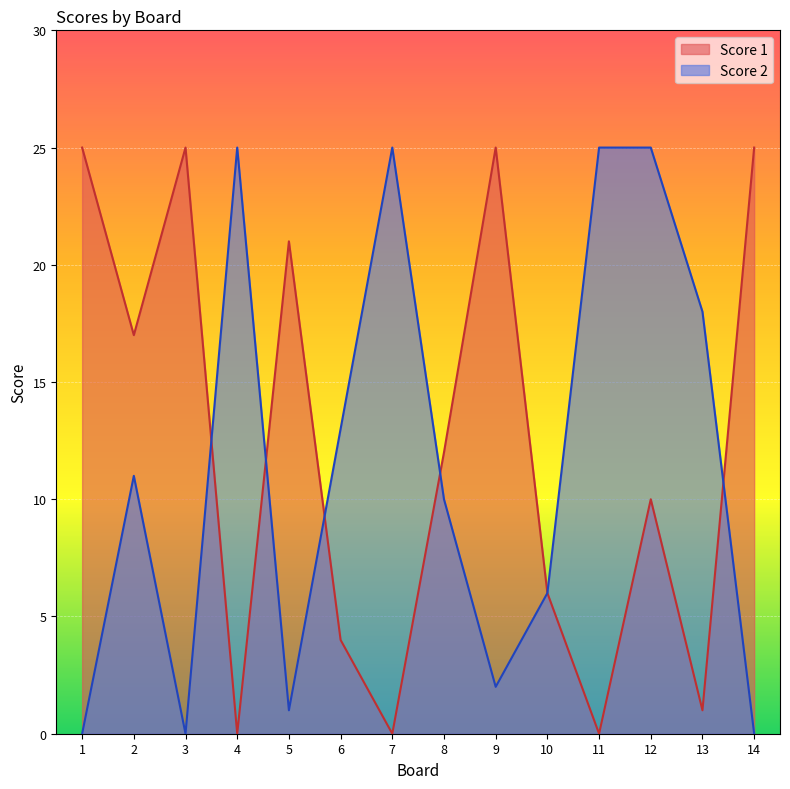

How many data points in Score 2 are above 11?

6